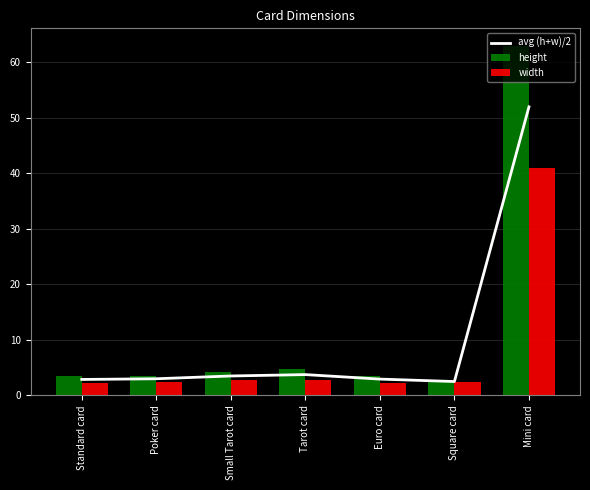

At Mini card, list the series in order from largest to smallest.

height, avg (h+w)/2, width